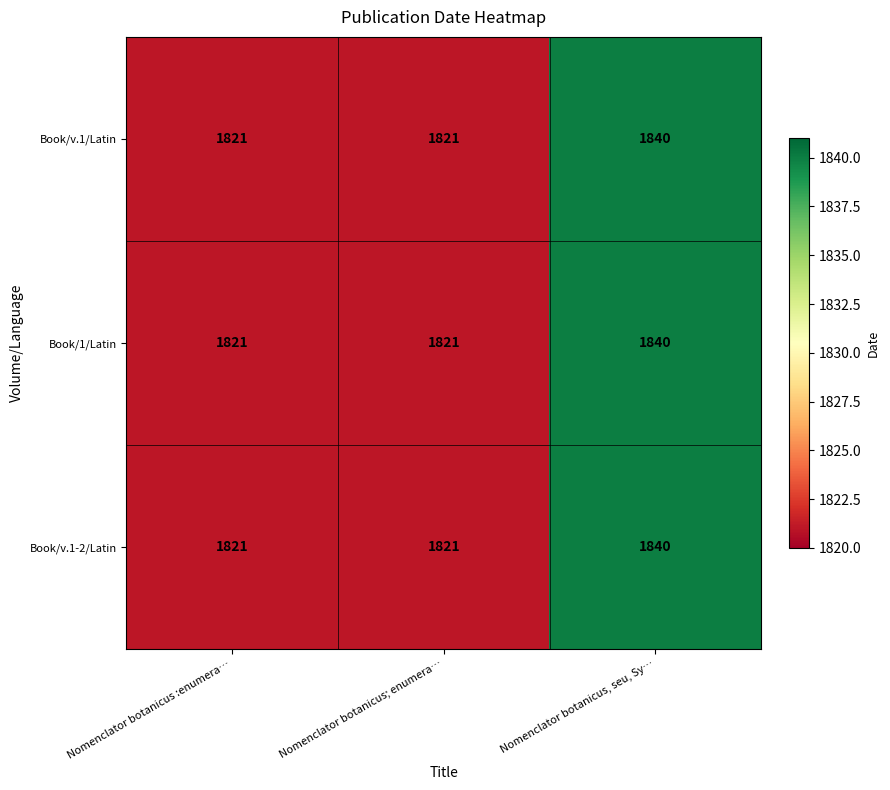

The value of Book/1/Latin at Nomenclator botanicus, seu, Sy… is 1840. True or false?

True